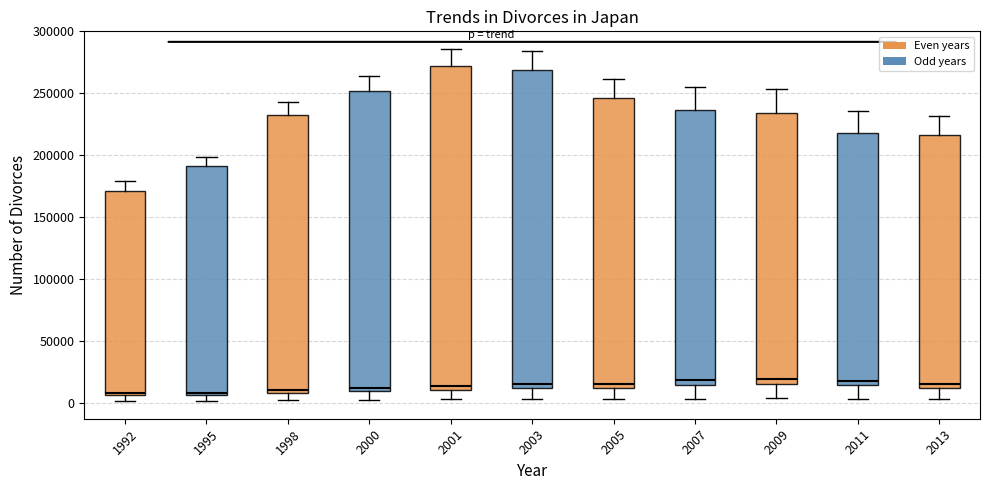

Reading left to right, transcribe this box plot: for each box, give where its median line is, the range the box spans, and where its two whiskers end, as read against the y-axis. The values are not printed on the chart, so give them approximately, as read against the axis.

1992: median 10000, box 5000 to 170000, whiskers 0 to 180000
1995: median 10000, box 5000 to 190000, whiskers 0 to 200000
1998: median 10000 (just above the box's lower edge), box 10000 to 235000, whiskers 0 to 245000
2000: median 10000 (just above the box's lower edge), box 10000 to 250000, whiskers 5000 to 265000
2001: median 15000, box 10000 to 270000, whiskers 5000 to 285000
2003: median 15000, box 10000 to 270000, whiskers 5000 to 285000
2005: median 15000, box 10000 to 245000, whiskers 5000 to 260000
2007: median 20000, box 15000 to 235000, whiskers 5000 to 255000
2009: median 20000, box 15000 to 235000, whiskers 5000 to 255000
2011: median 20000, box 15000 to 220000, whiskers 5000 to 235000
2013: median 15000, box 10000 to 215000, whiskers 5000 to 230000